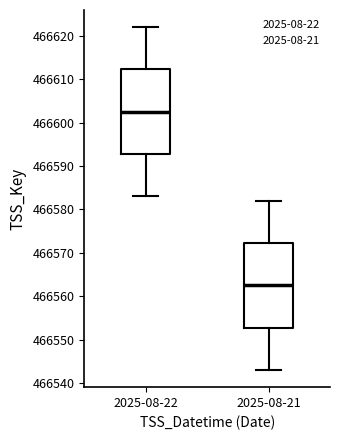

Which box has the highest median line?

2025-08-22